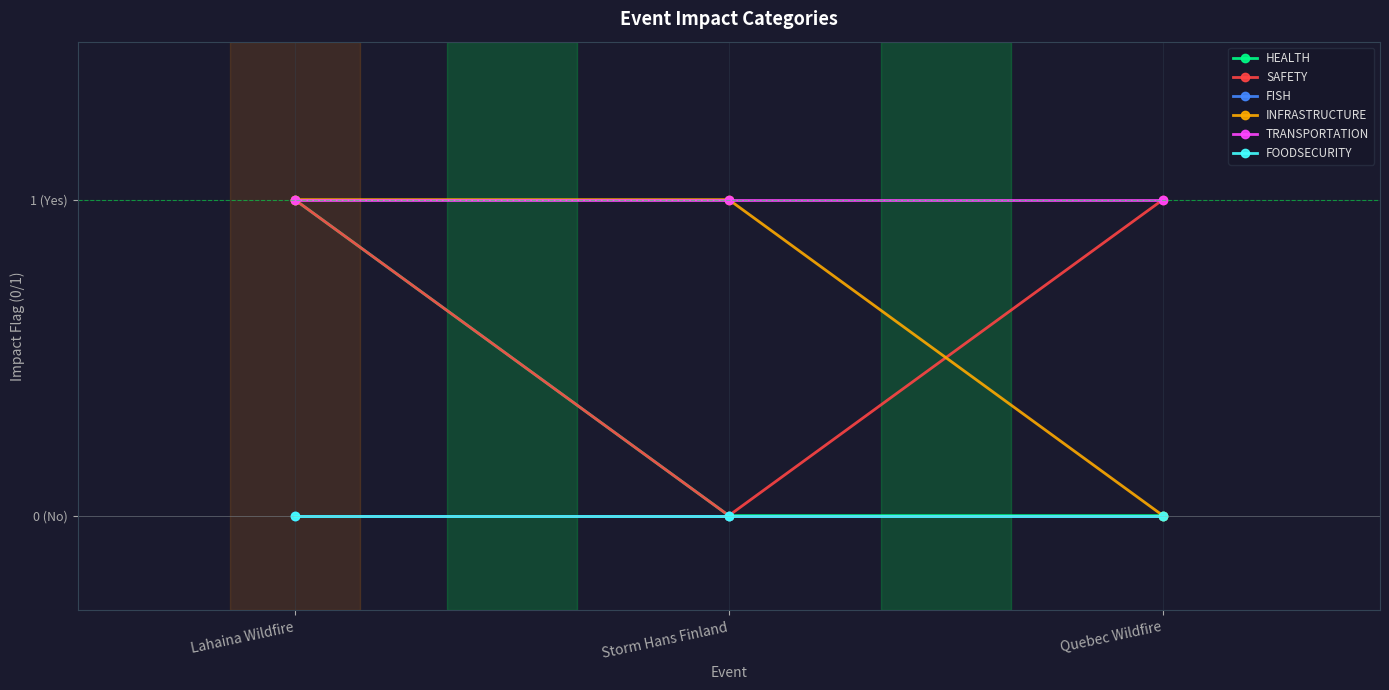

What is the label of the 3rd point from the right?

Lahaina Wildfire